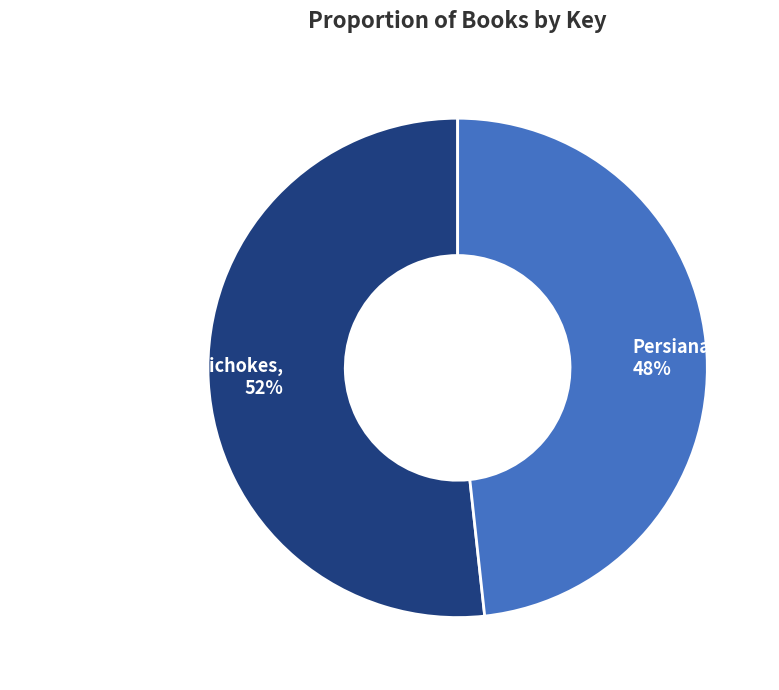

Approximately how many times larger is the value at Persiana compared to Pomegranates and Artichokes?

0.9